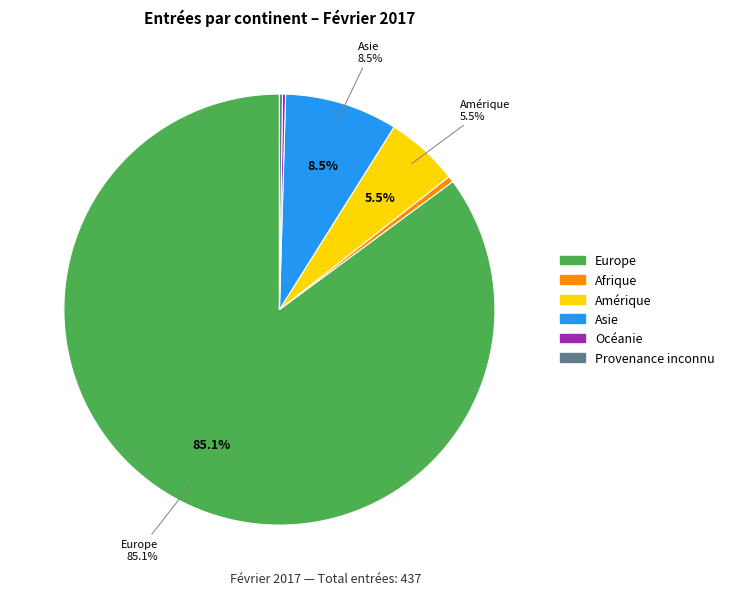

What is the total percentage of Asie and Europe?

93.6%